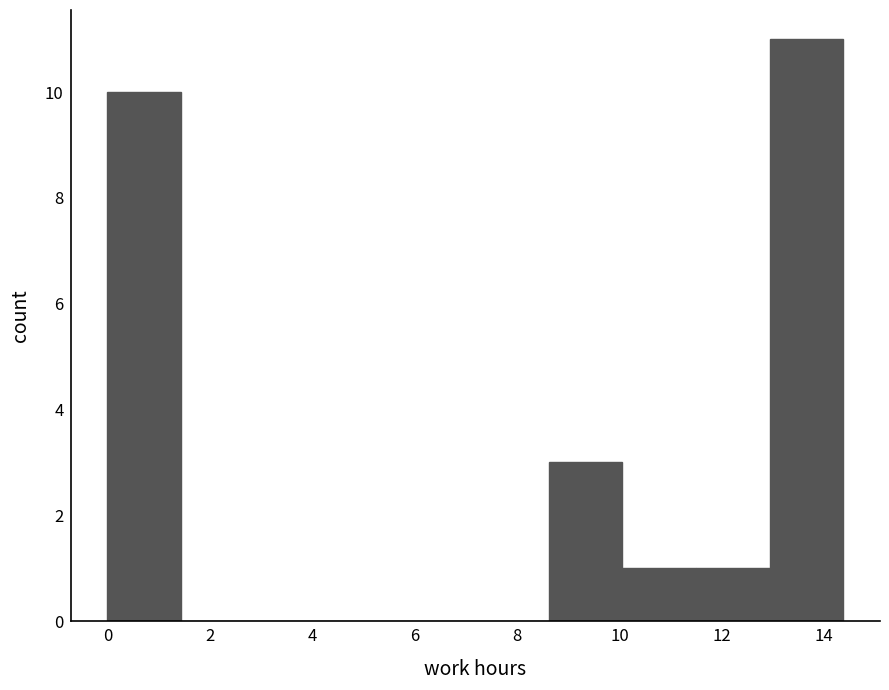

What is the height of the bar covering 11.4 to 13.0 on the x-axis? Neither the bar edges nor the heights are printed on the chart, so give them approximately, as read against the axes.

1